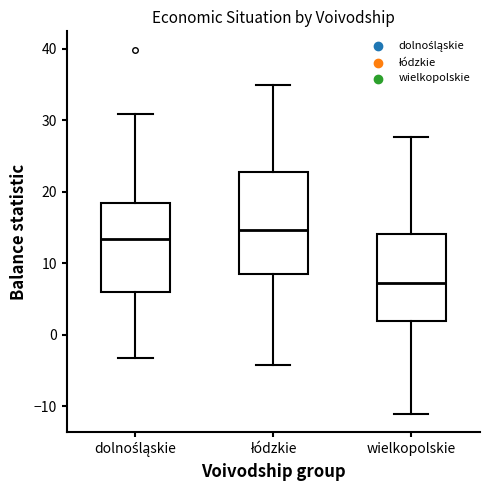

Reading left to right, transcribe this box plot: for each box, give where its median line is, the range the box spans, and where its two whiskers end, as read against the y-axis. The values are not printed on the chart, so give them approximately, as read against the axis.

dolnośląskie: median 13, box 6 to 18, whiskers -3 to 31
łódzkie: median 15, box 9 to 23, whiskers -4 to 35
wielkopolskie: median 7, box 2 to 14, whiskers -11 to 28